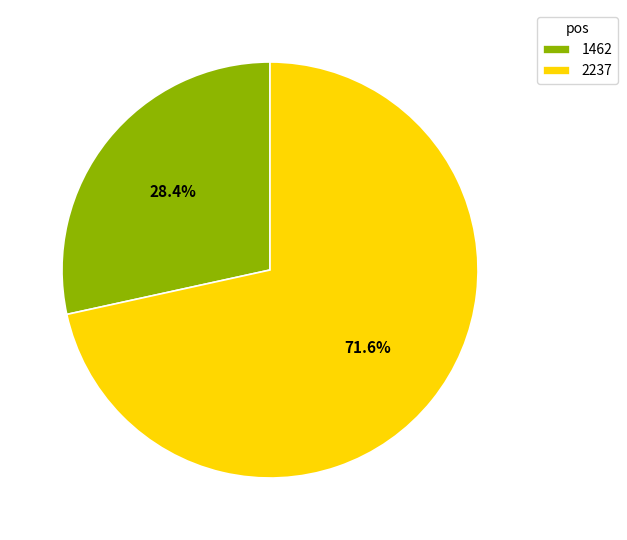

Between 2237 and 1462, which is larger?

2237